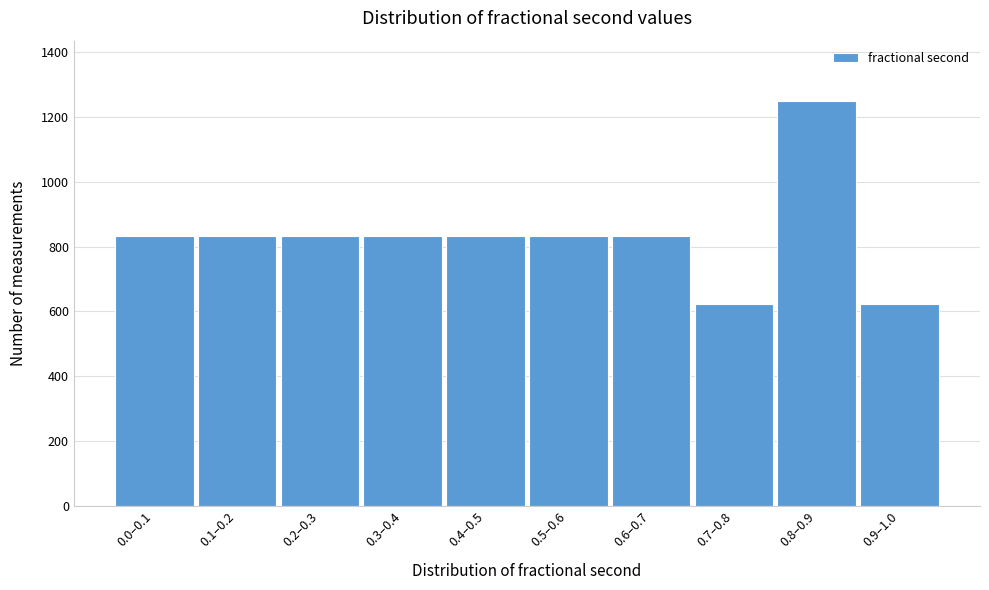

Reading right to left, what are all the values shown in this chart?

624	1249	624	833	833	833	833	833	833	833